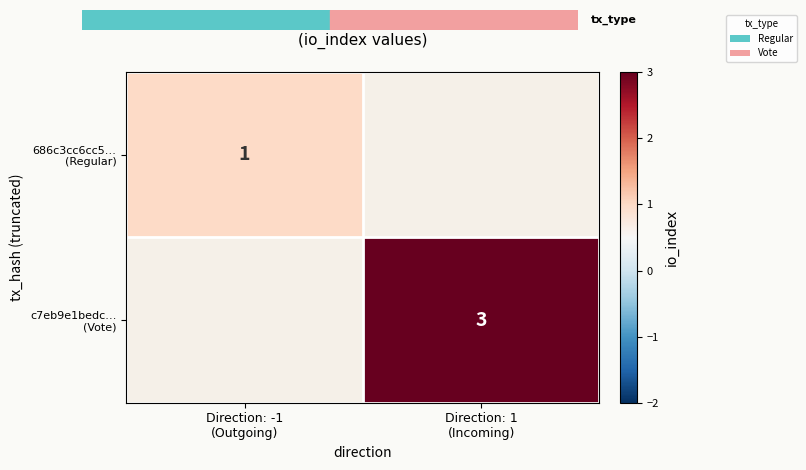

Where is 686c3cc6cc5… (Regular) nearest to the value 1?

Direction: -1 (Outgoing)